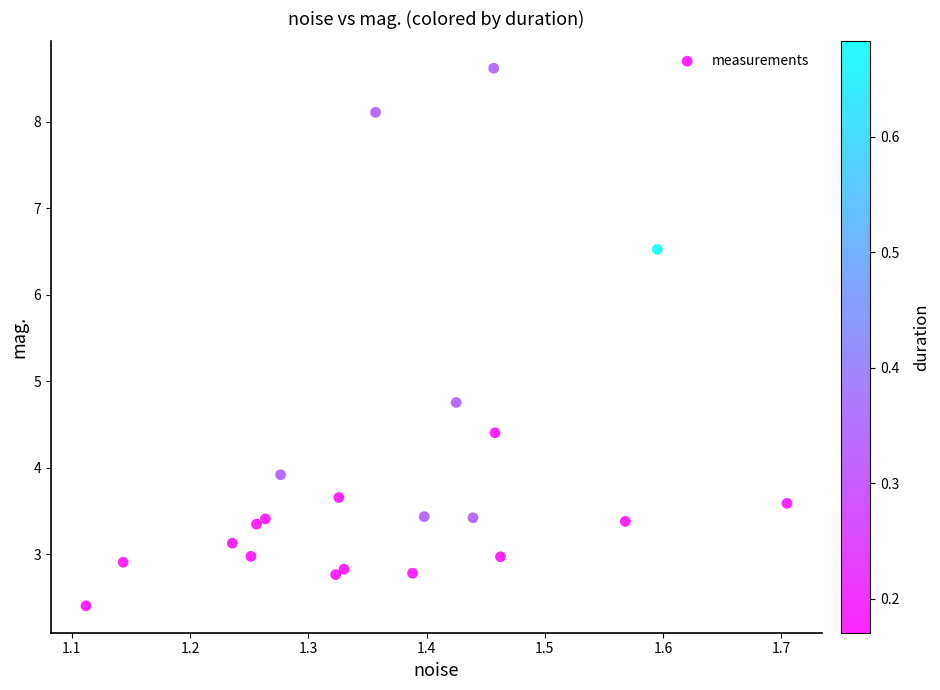

What is the range of Y values (max minus min)?

6.2